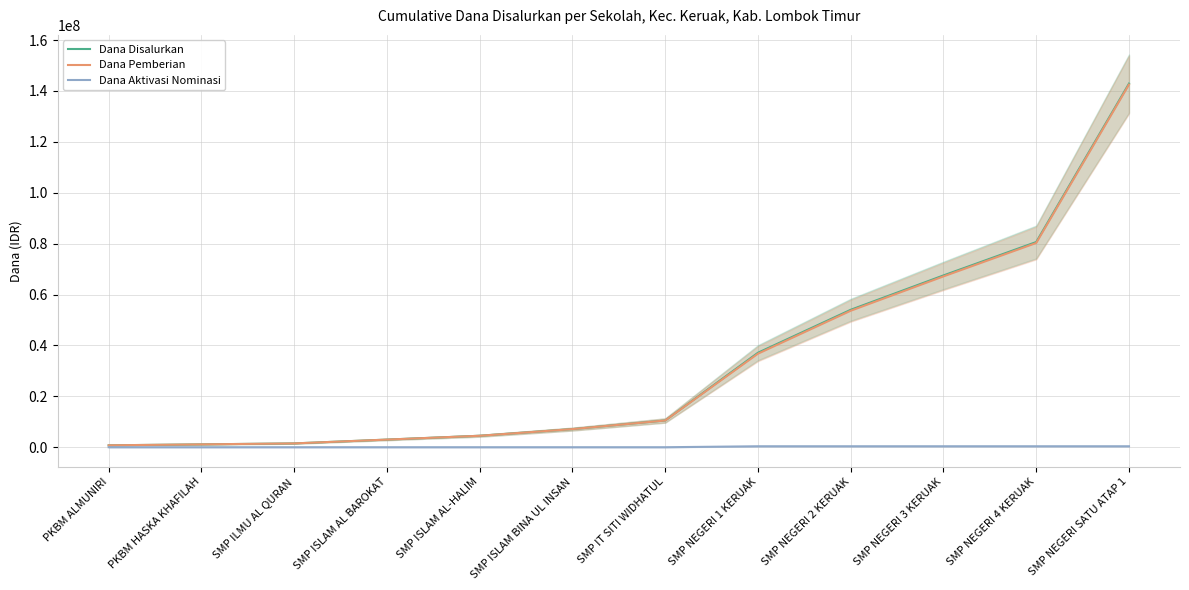

True or false: Dana Pemberian has more than 0 interior local peaks.

False